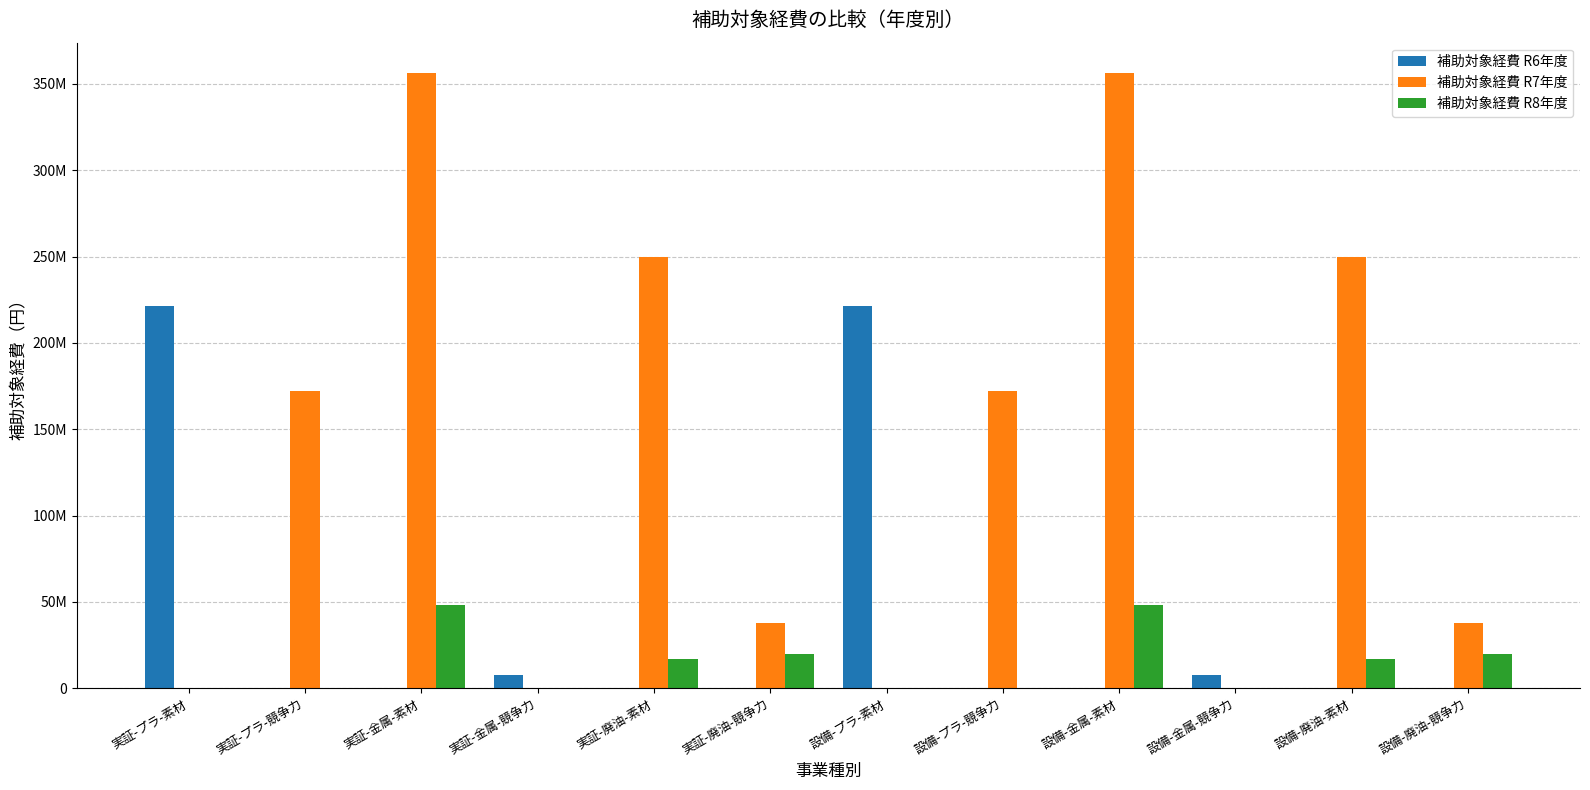

What is the label of the 2nd bar from the left?

実証-プラ-競争力